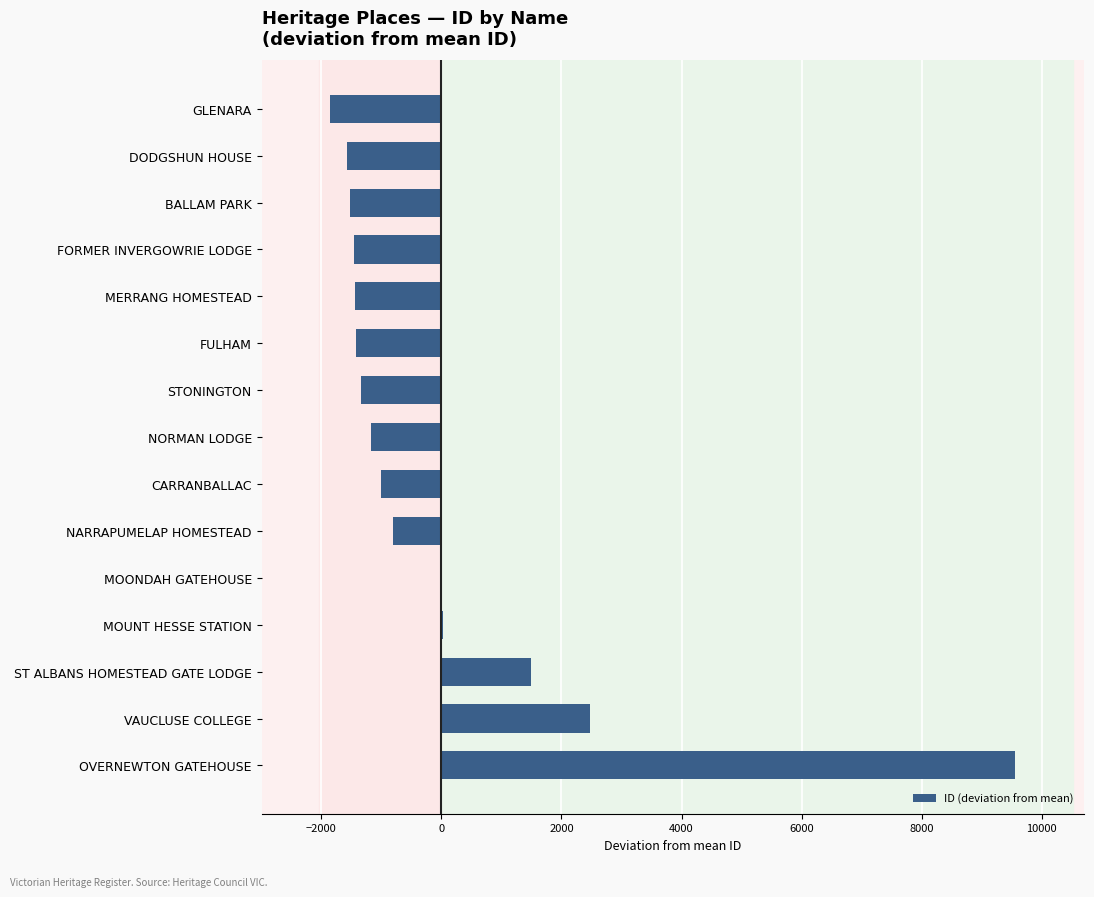

What is the sum of the values at STONINGTON and OVERNEWTON GATEHOUSE?

8211.6